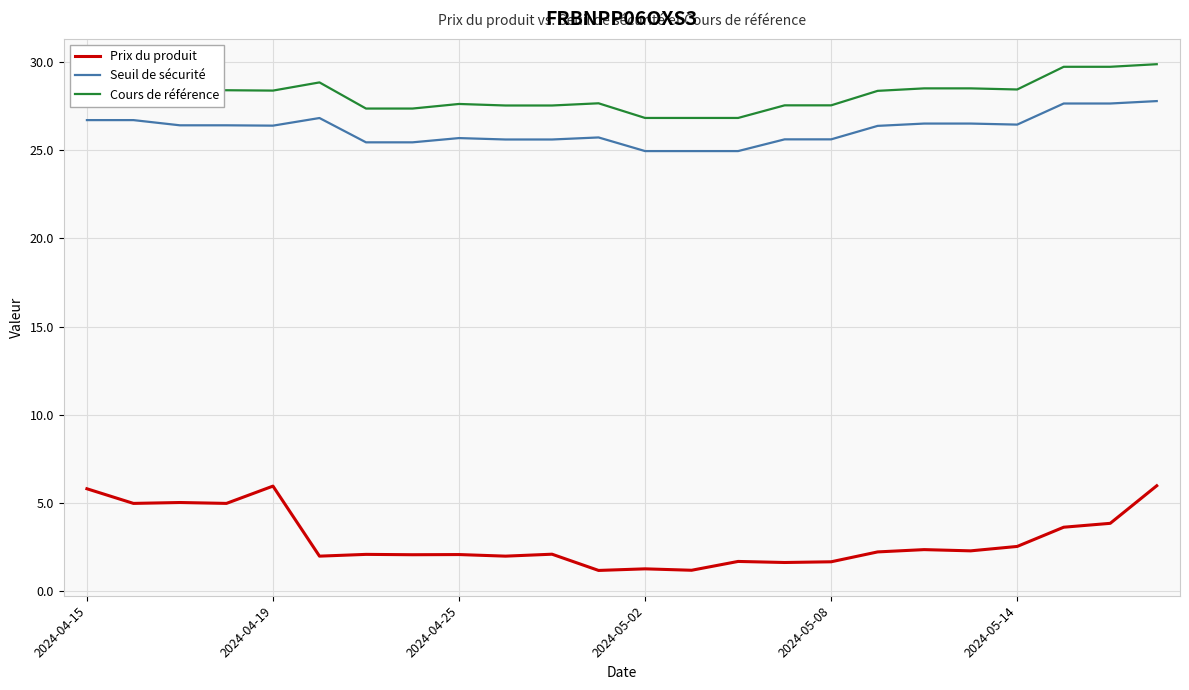

What is the maximum value for Seuil de sécurité?

27.8